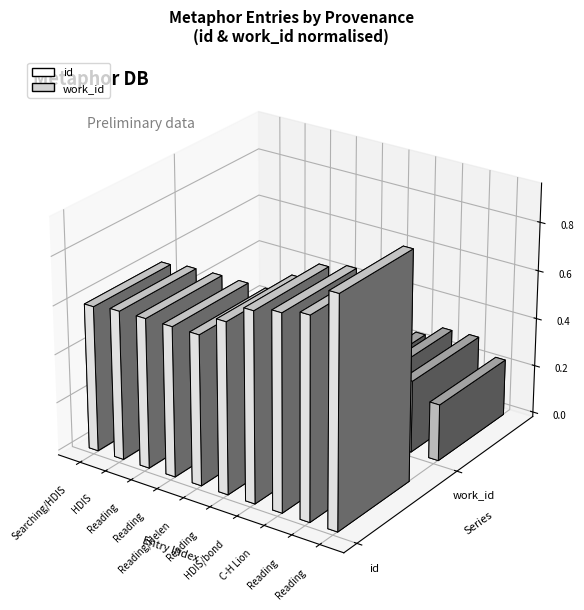

What is the label of the 9th bar from the right?

HDIS